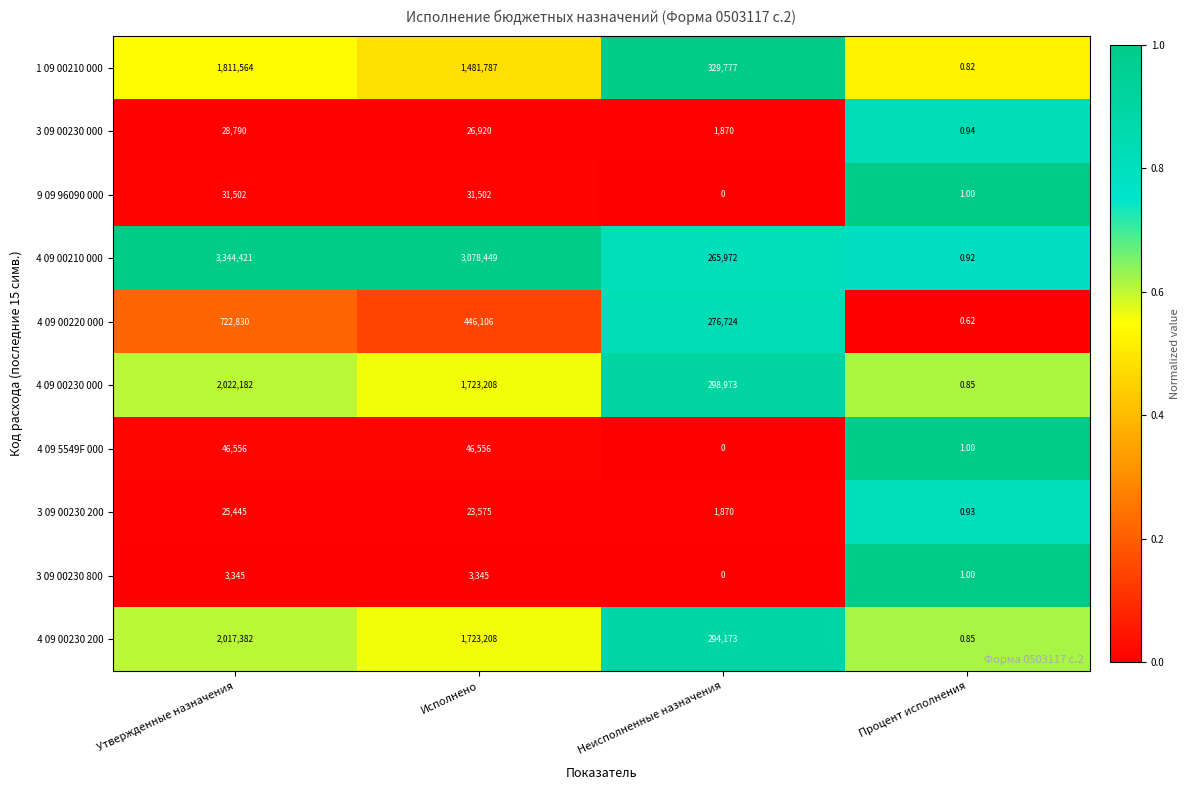

At which category is the sum across all series the highest?

Утвержденные назначения